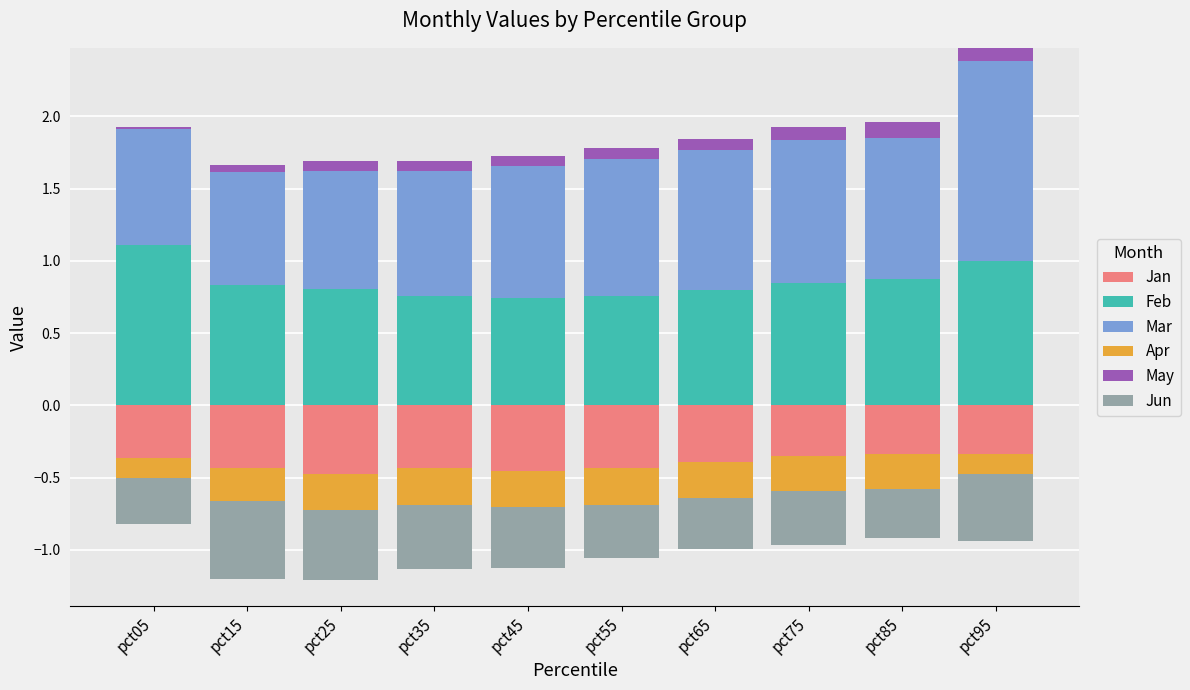

What is the highest value of the Feb series?

1.1